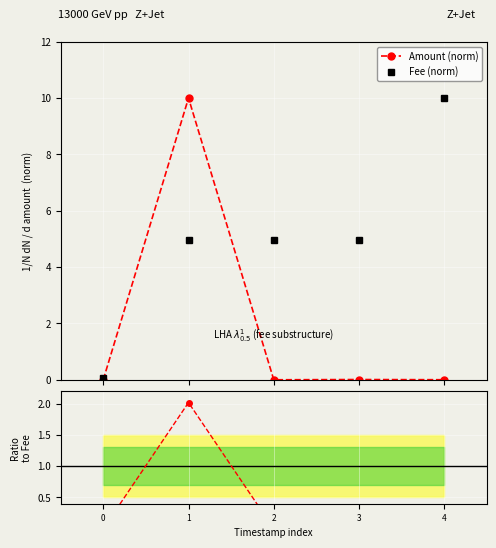

True or false: Fee (norm) has more than 1 interior local peaks.

False